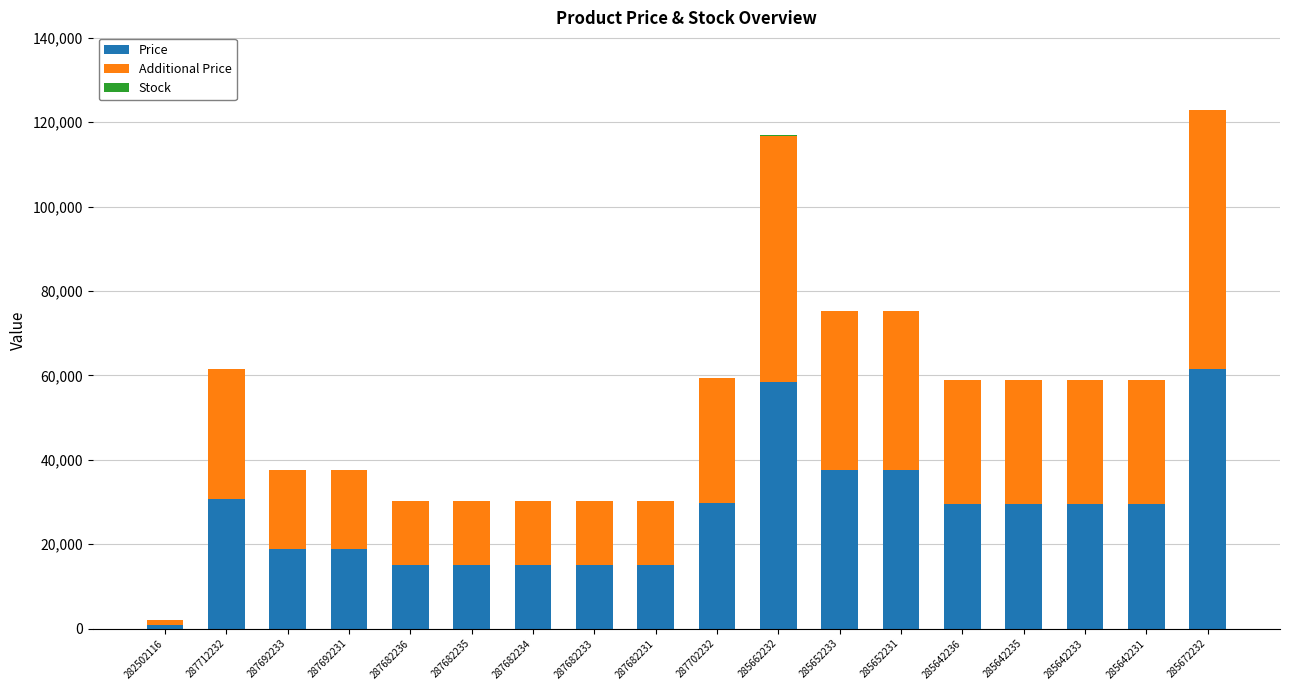

What value does the Price series have at 287692233?

18796.8